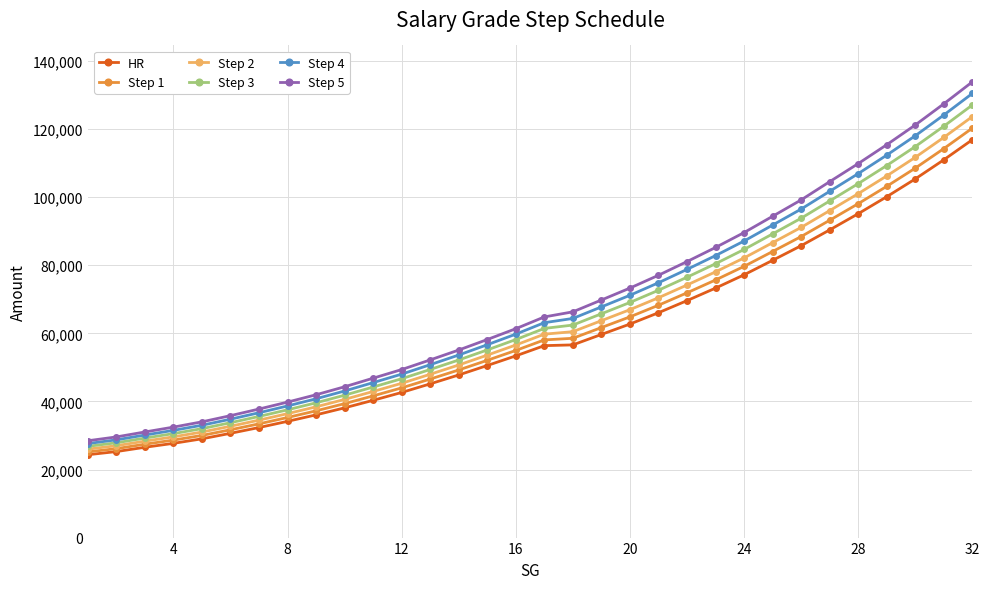

What is the lowest value of the Step 5 series?

28441